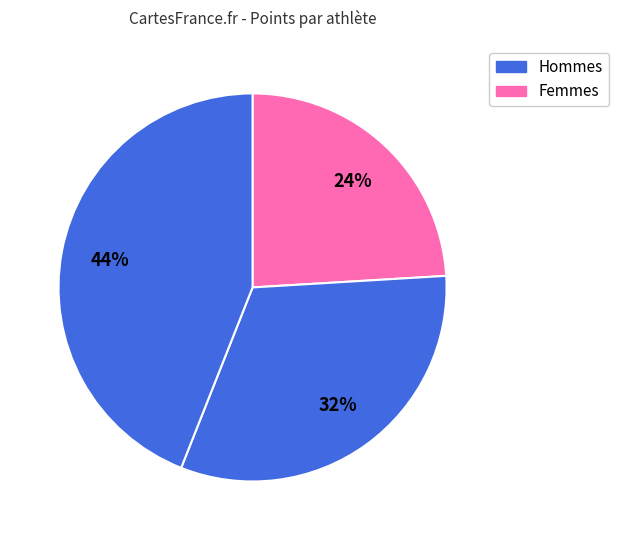

Count the number of slices in the pie.

3